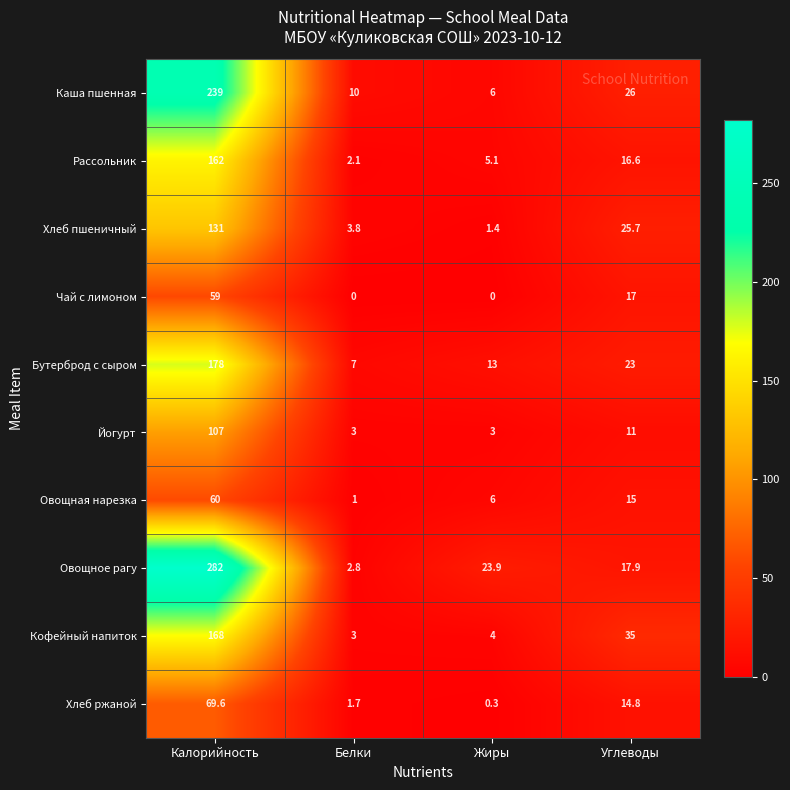

What is the total value across all series at Жиры?

62.7